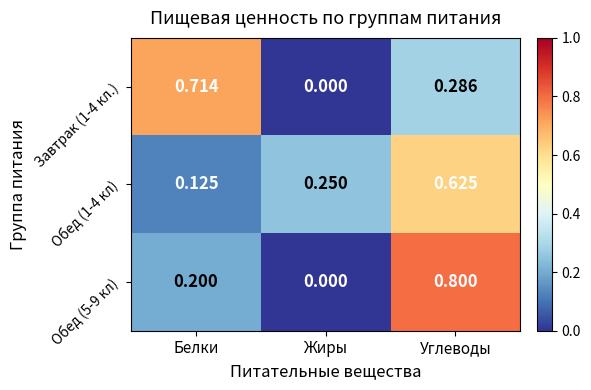

List the labels in order of Обед (5-9 кл) value, largest first.

Углеводы, Белки, Жиры